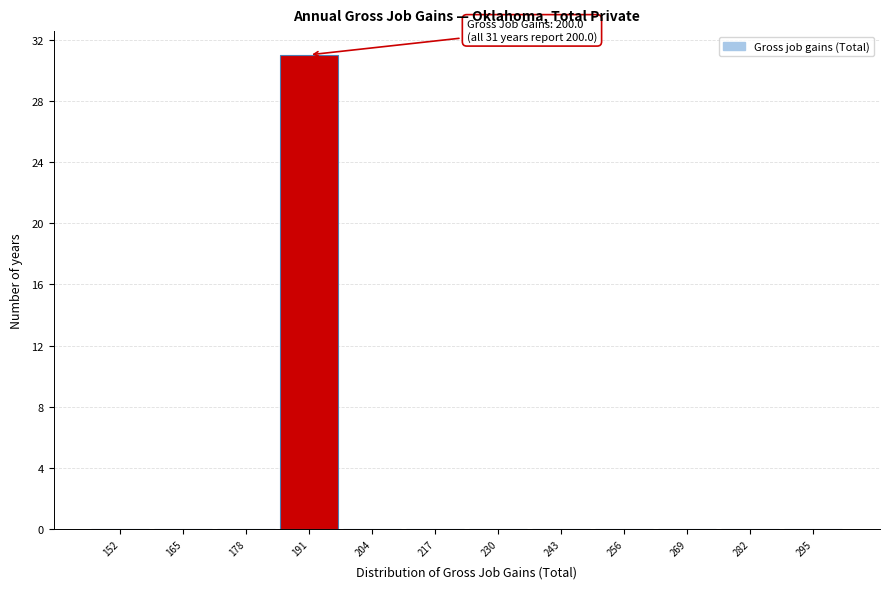

Reading right to left, list all the values displayed in this chart.

295=0	282=0	269=0	256=0	243=0	230=0	217=0	204=0	191=31	178=0	165=0	152=0